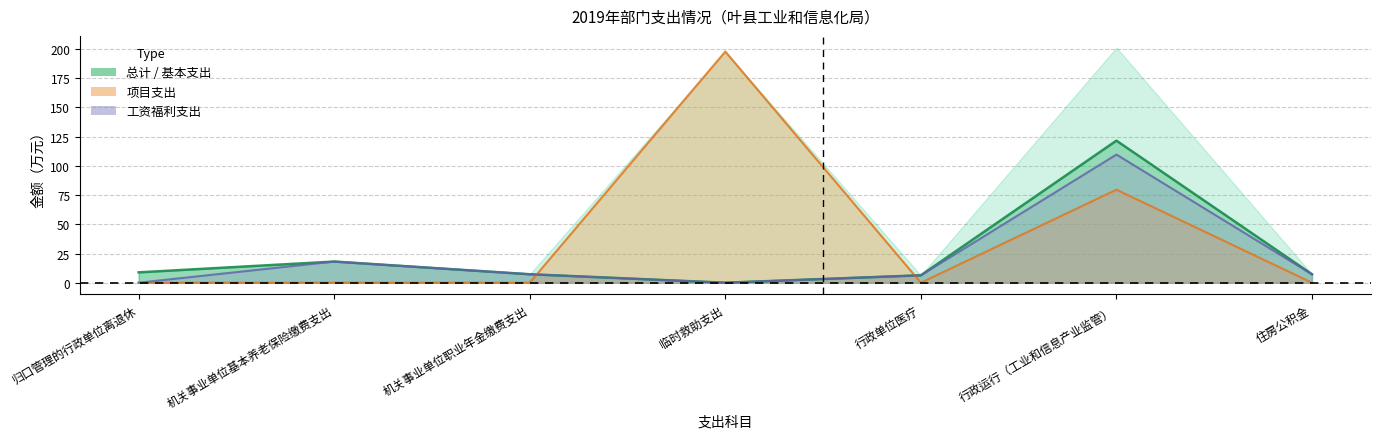

How many positive values does the 工资福利支出 series have?

5